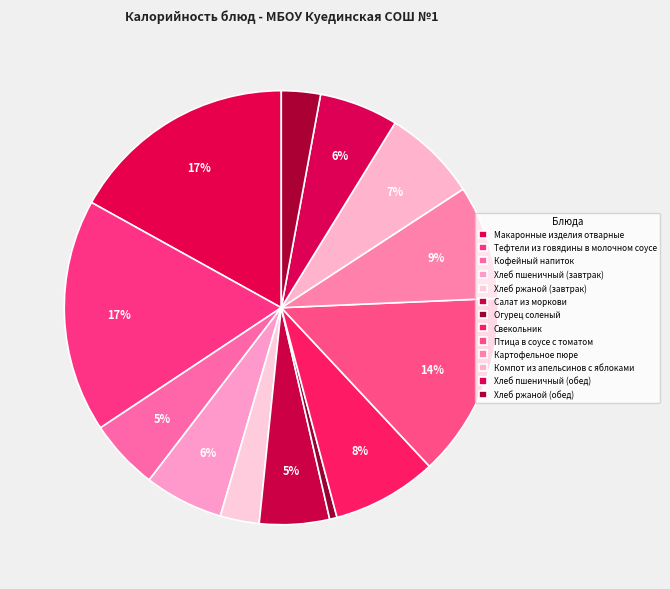

Does Хлеб пшеничный (обед) account for over 50% of the chart?

No